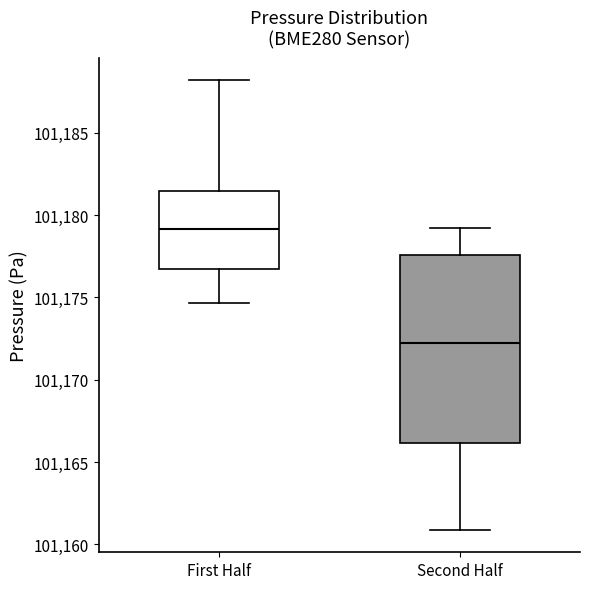

Reading left to right, read every box against the y-axis: the position of its median line, the range the box covers, and the ends of its whiskers. The values are not printed on the chart, so give them approximately, as read against the axis.

First Half: median 101179.0, box 101176.5 to 101181.5, whiskers 101174.5 to 101188.0
Second Half: median 101172.5, box 101166.0 to 101177.5, whiskers 101161.0 to 101179.5